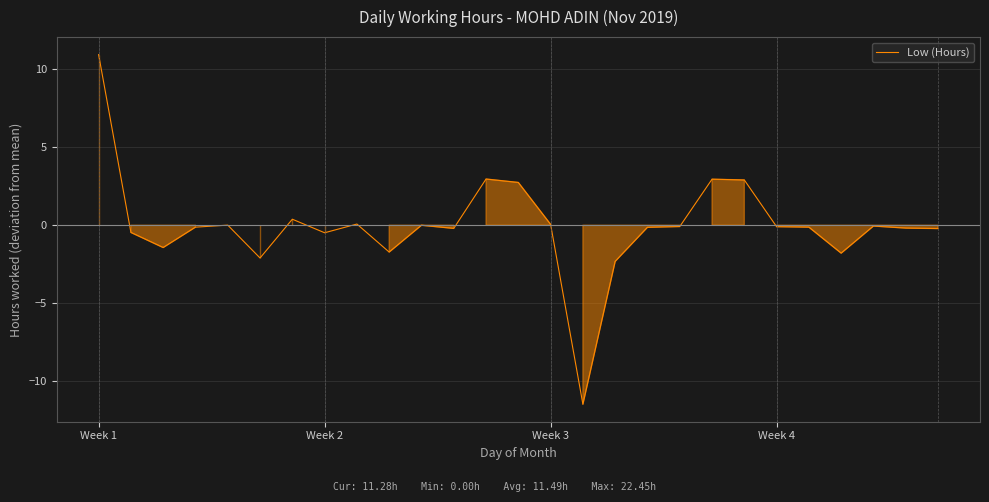

What is the greatest value displayed?

11.0